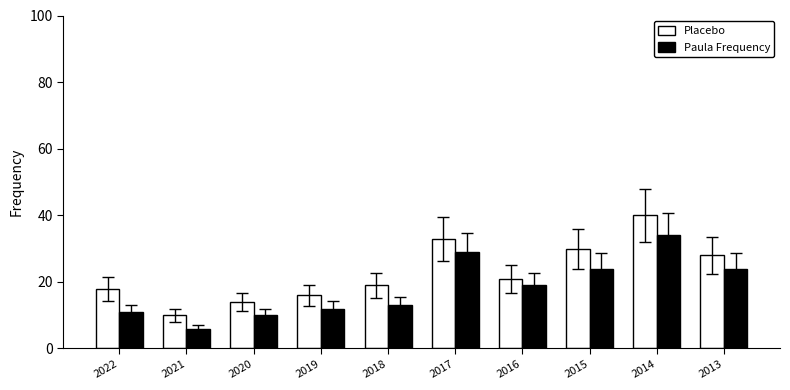

How many categories are shown in the chart?

10